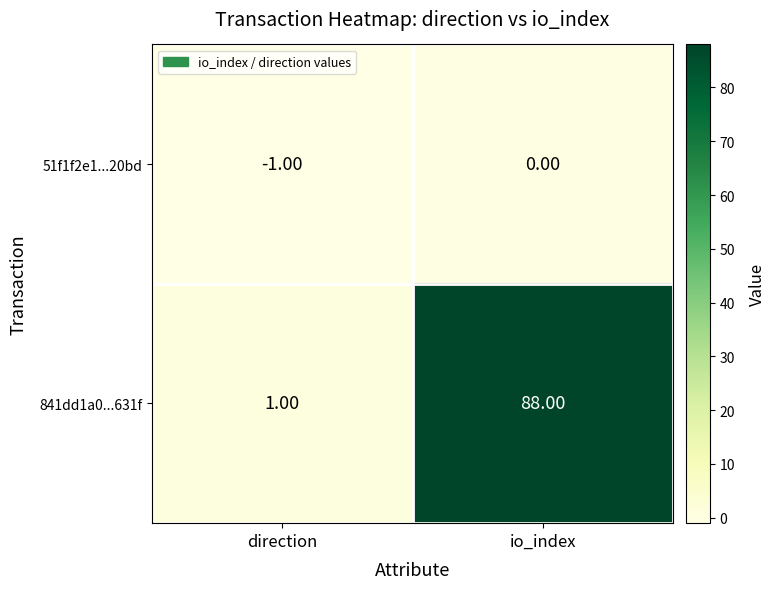

What is the sum of all 841dd1a0...631f values?

89